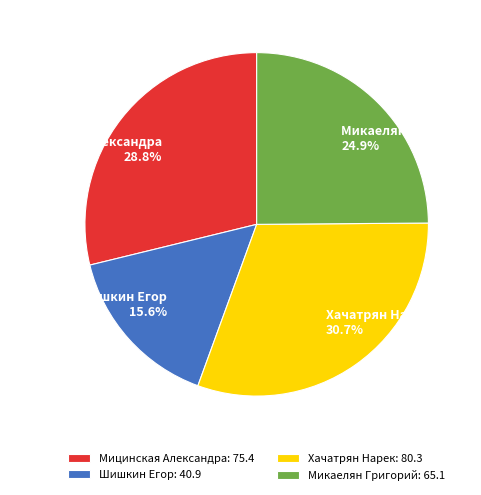

Is it true that Микаелян Григорий is 25% of the pie?

True